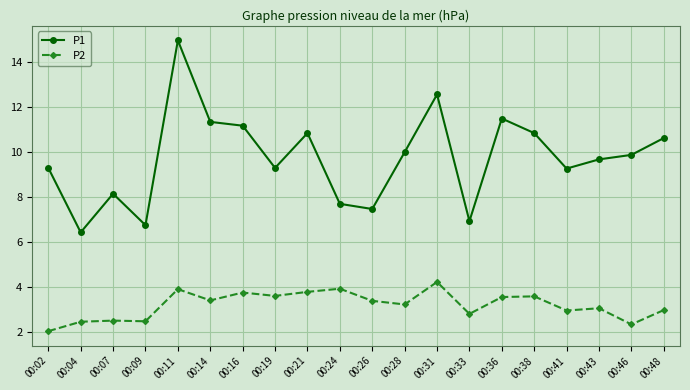

Read the P1 value at 00:24.

7.7